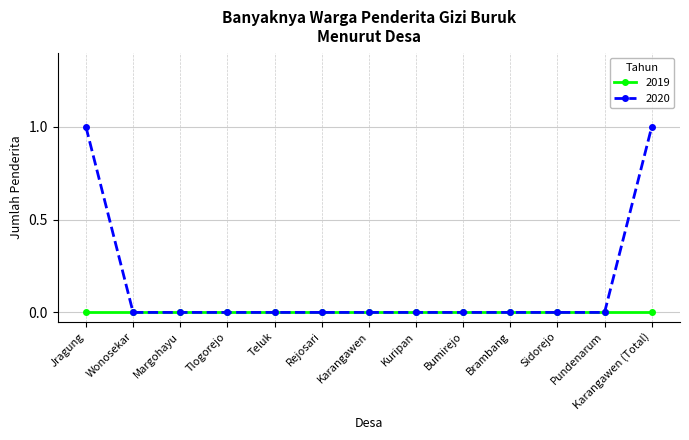

What position from the left is Sidorejo?

11